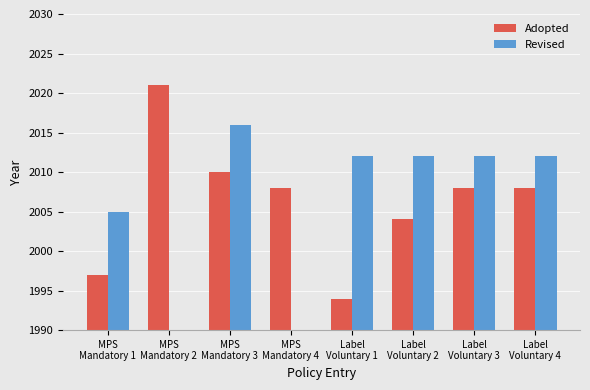

Reading right to left, what are all the values shown in this chart?

Adopted: 2008	2008	2004	1994	2008	2010	2021	1997
Revised: 2012	2012	2012	2012	0	2016	0	2005